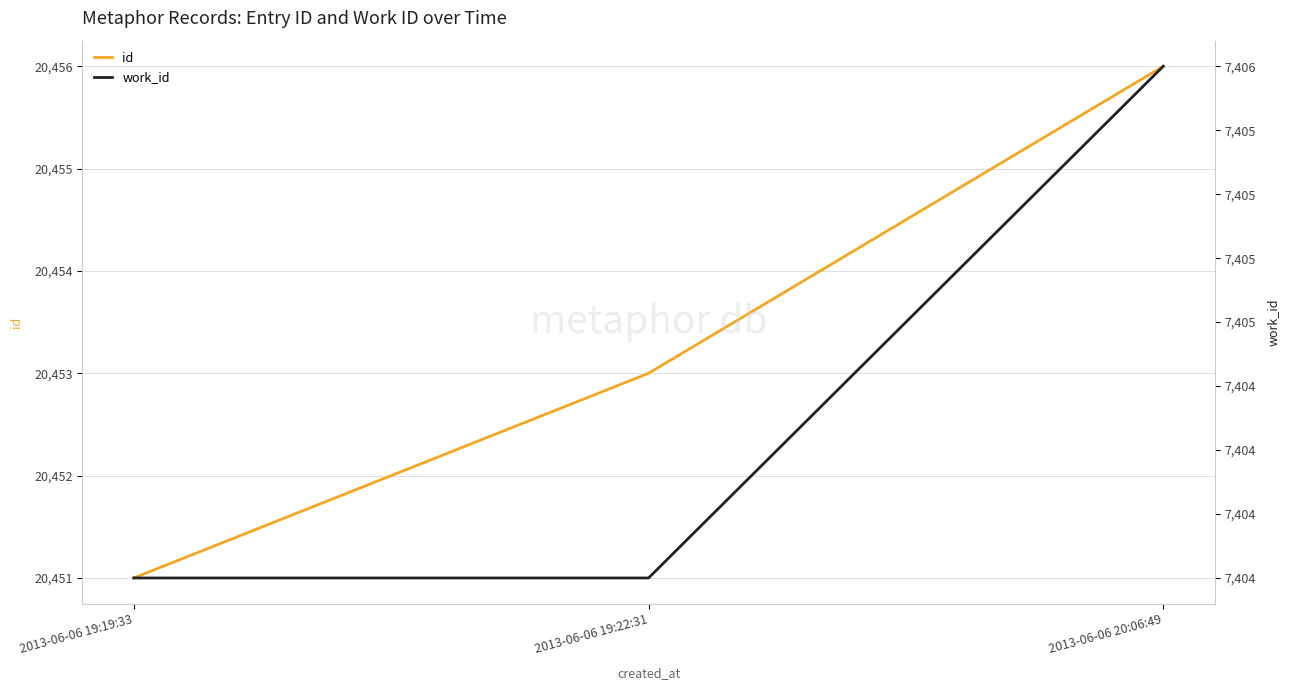

Does the chart have visible grid lines?

Yes